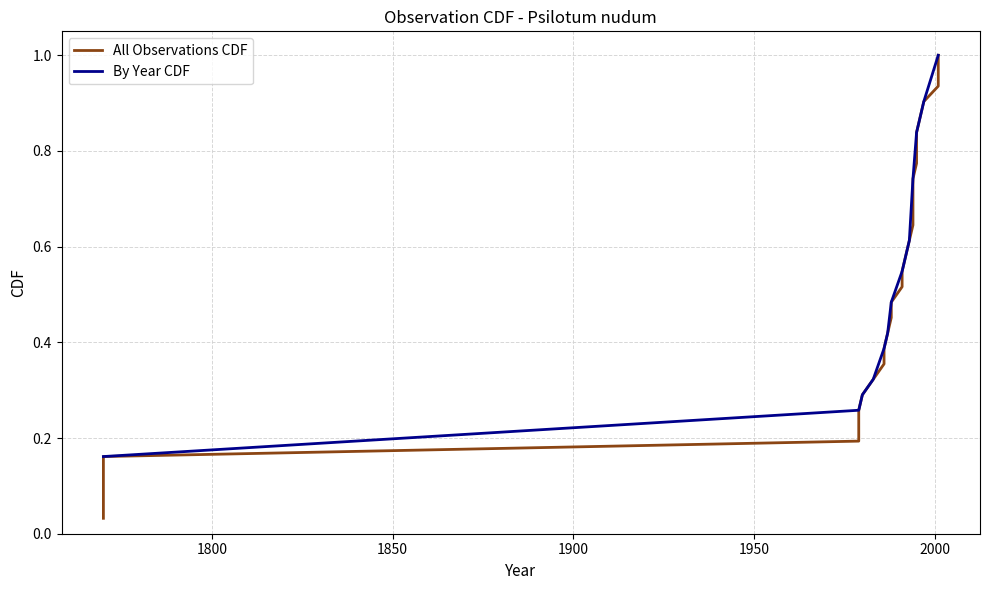

Rank the categories by value from lowest to highest.

1770, 1979, 1980, 1983, 1986, 1987, 1988, 1991, 1992, 1993, 1994, 1995, 1996, 1997, 2001